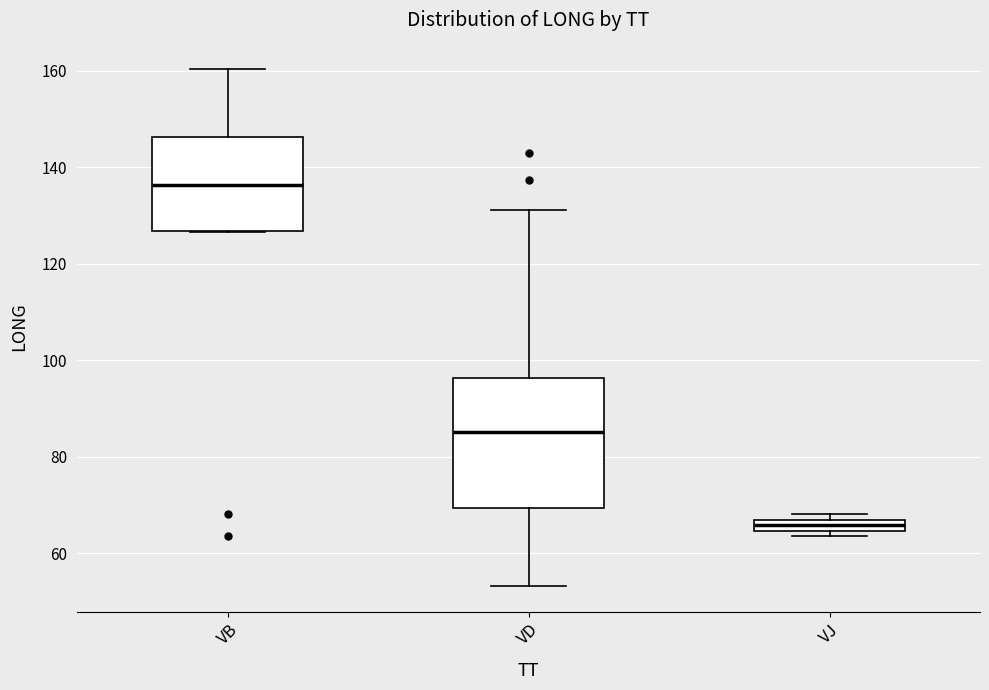

Comparing the boxes themselves (not the whiskers), which one is the tallest?

VD